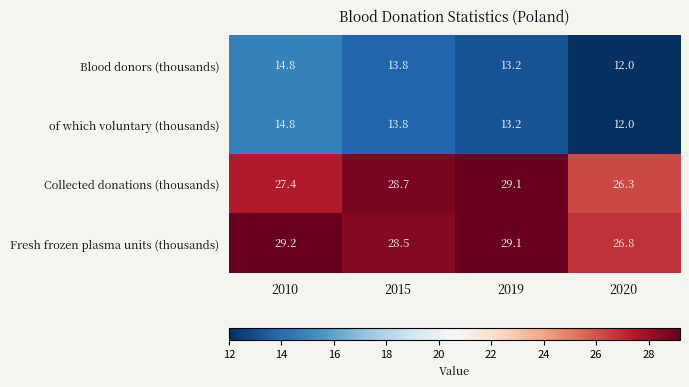

Rank the categories by Collected donations (thousands) value from lowest to highest.

2020, 2010, 2015, 2019